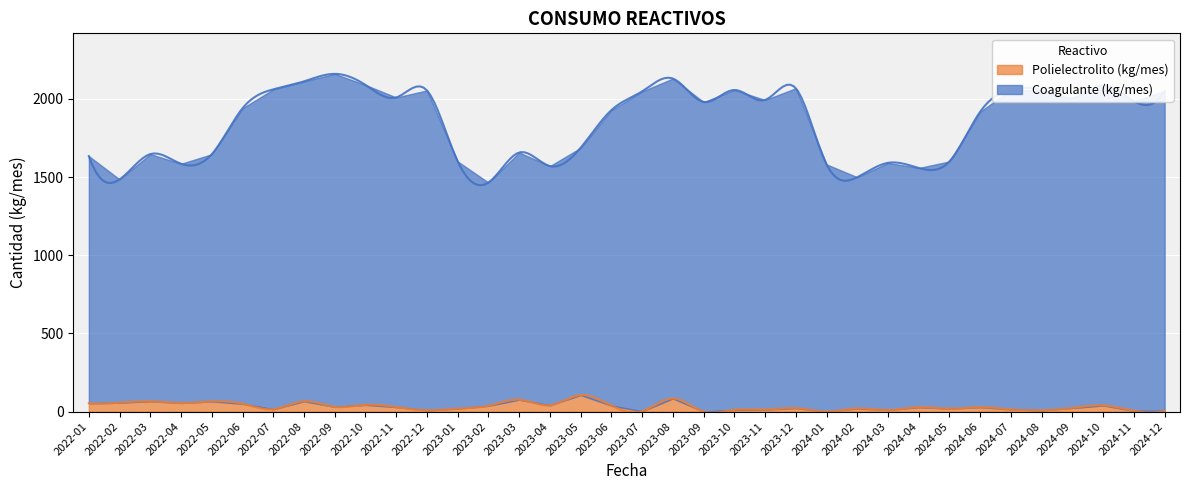

What are all the series names shown in the legend?

Coagulante (kg/mes), Polielectrolito (kg/mes)